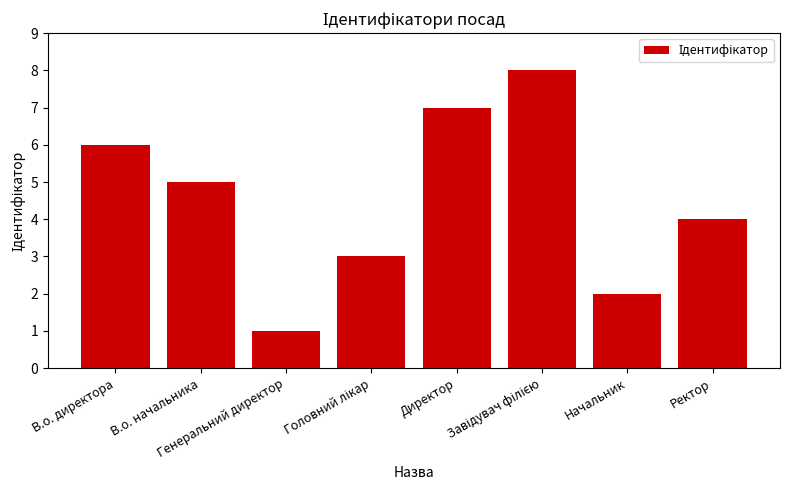

What is the difference between the second highest and second lowest values?

5